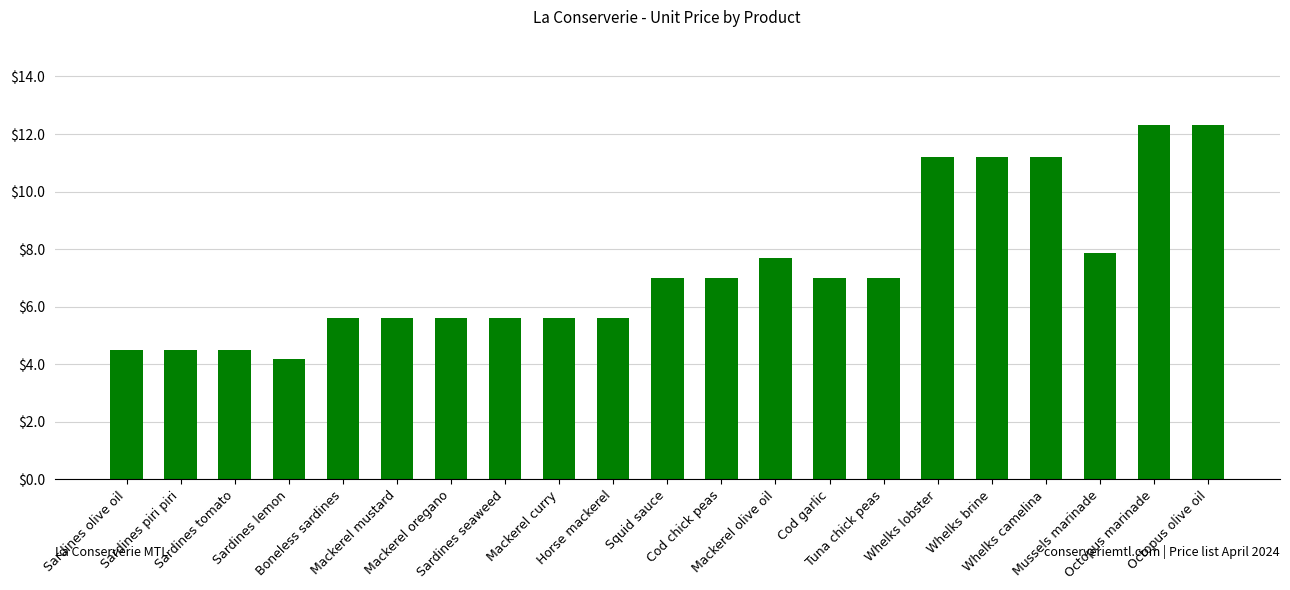

What position from the right is Mackerel olive oil?

9